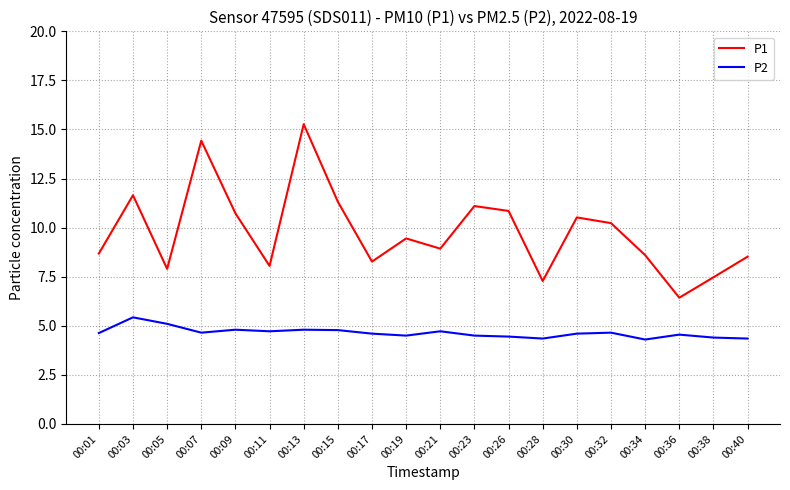

What is the sum of all P2 values?

92.9